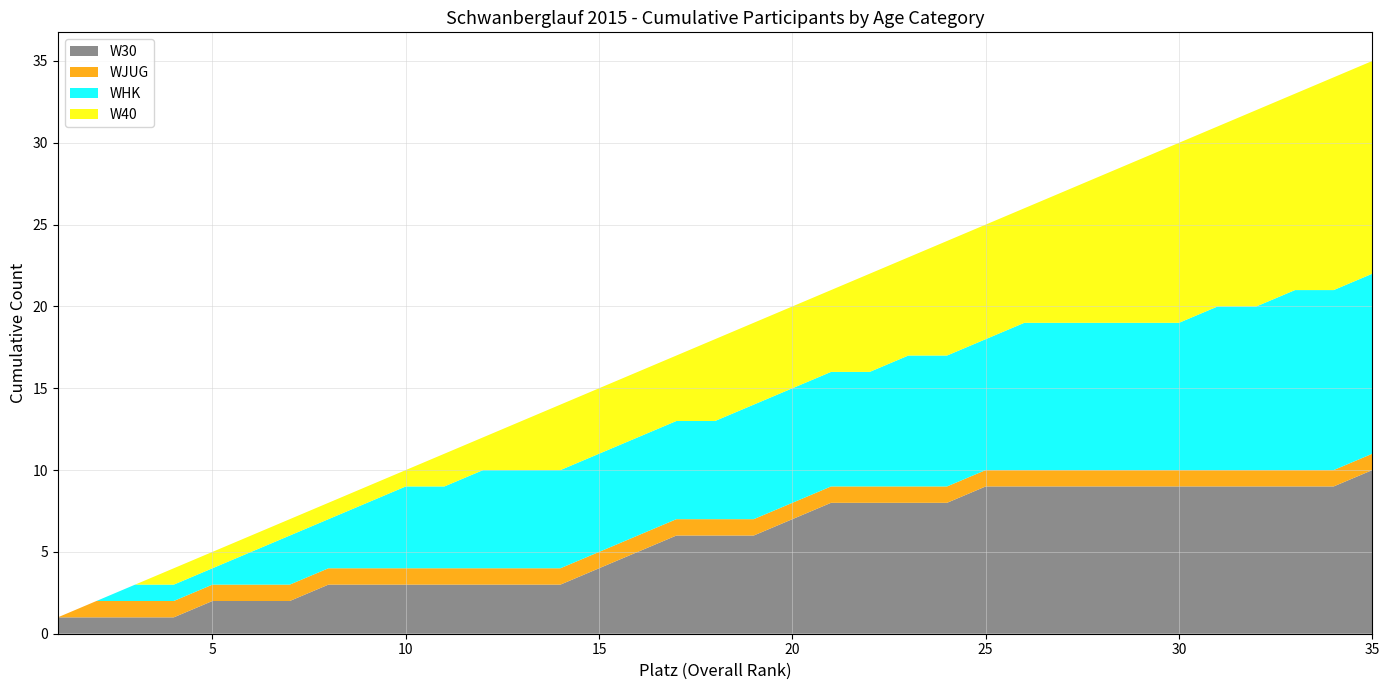

At which label does W30 reach its peak?

35